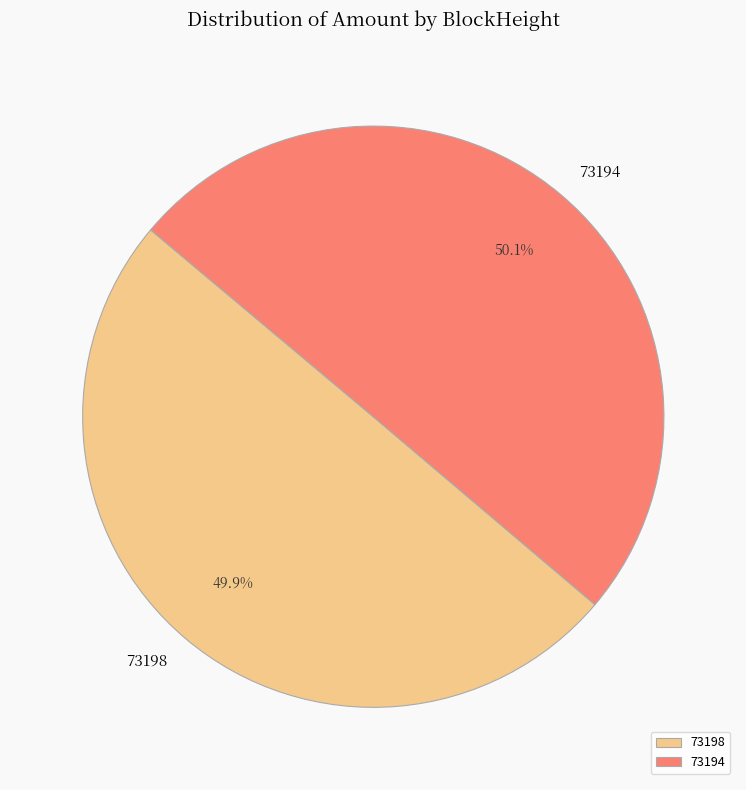

To the nearest percent, what is the average slice percentage?

50%